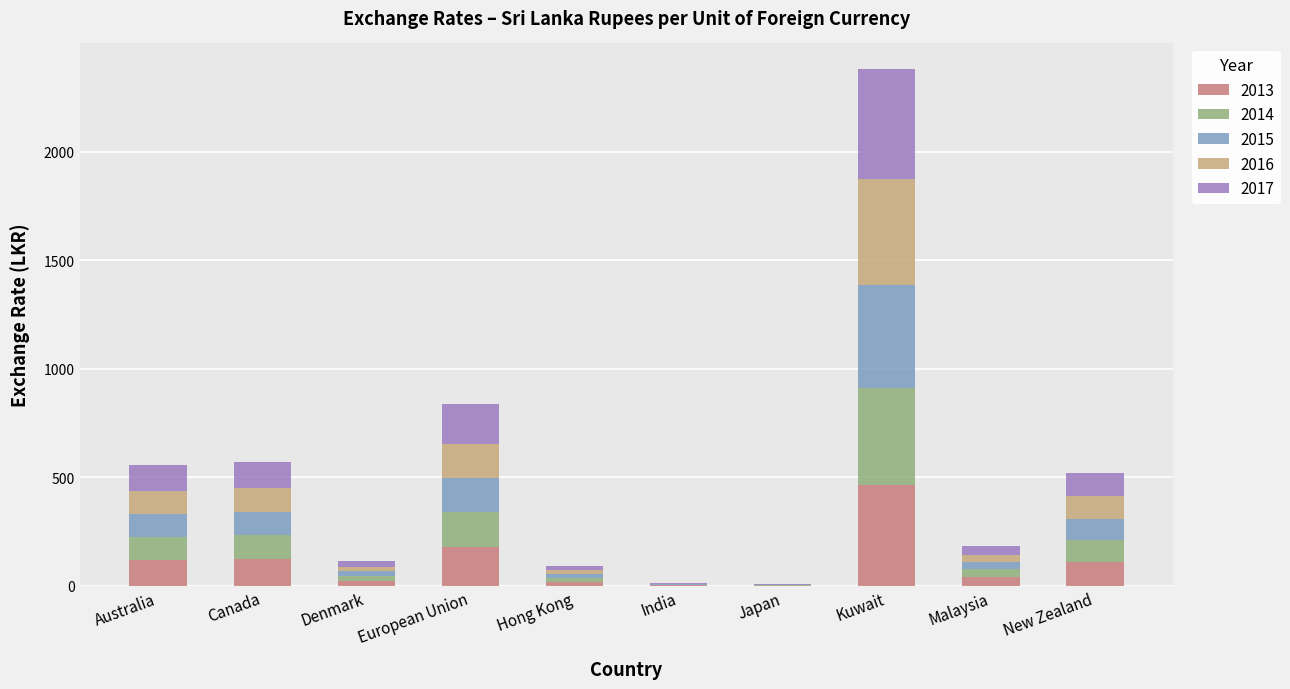

Which category has the highest value in the 2013 series?

Kuwait